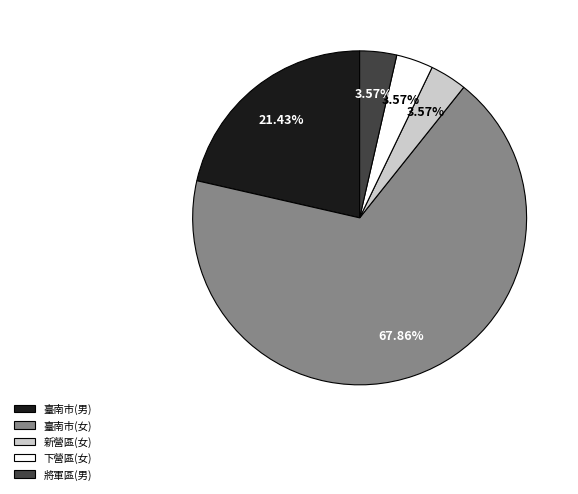

What percentage do 臺南市(女) and 新營區(女) together represent?

71.4%